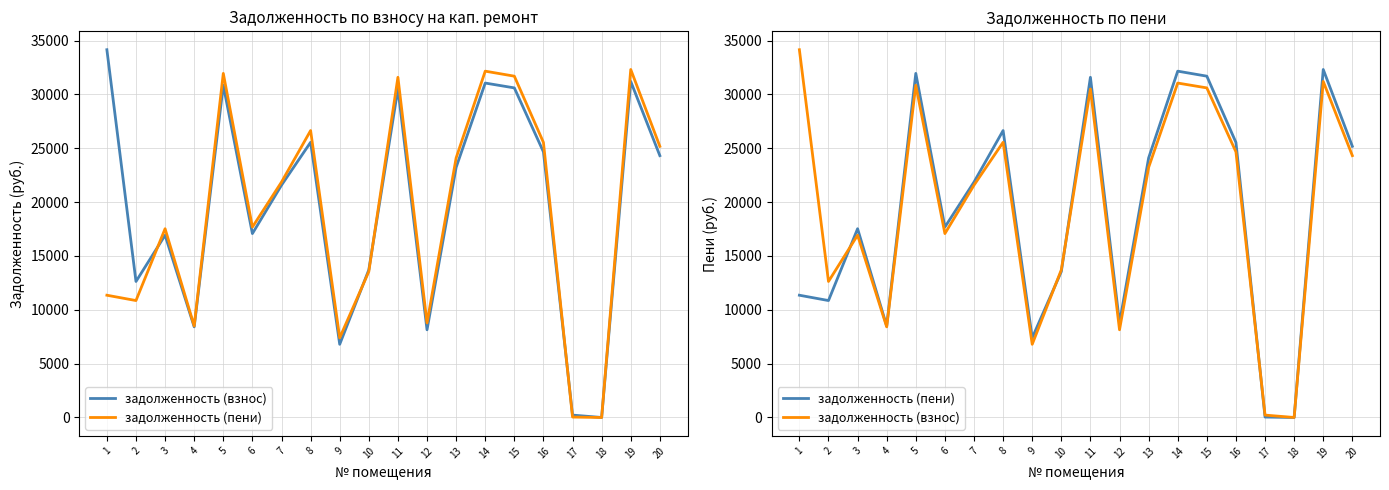

How many distinct data groups are displayed?

2